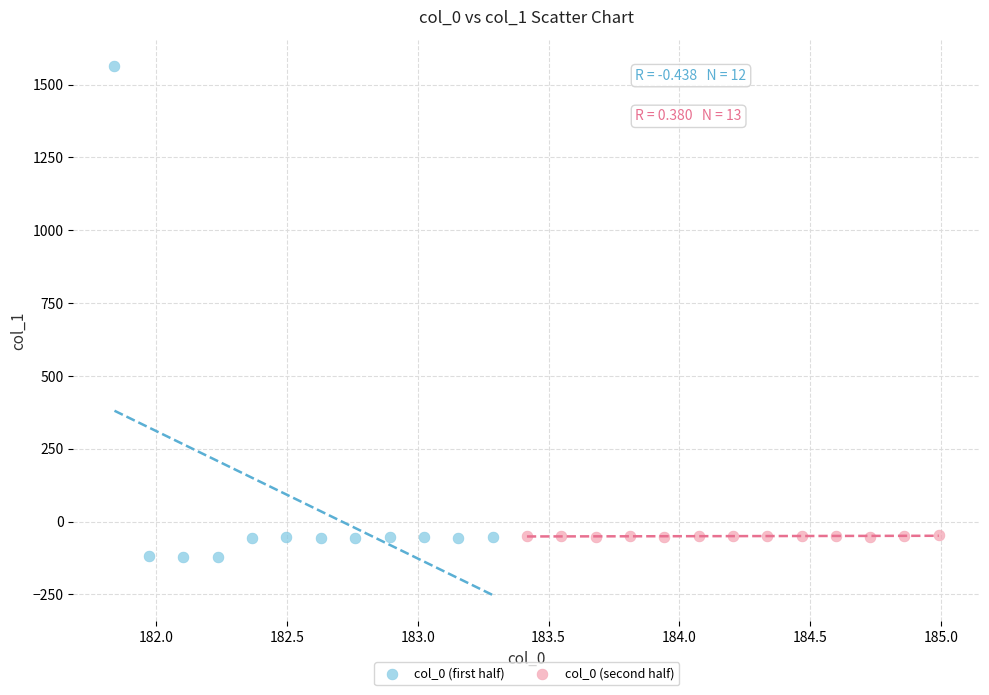

Which series contains the highest Y value?

col_0 (first half)